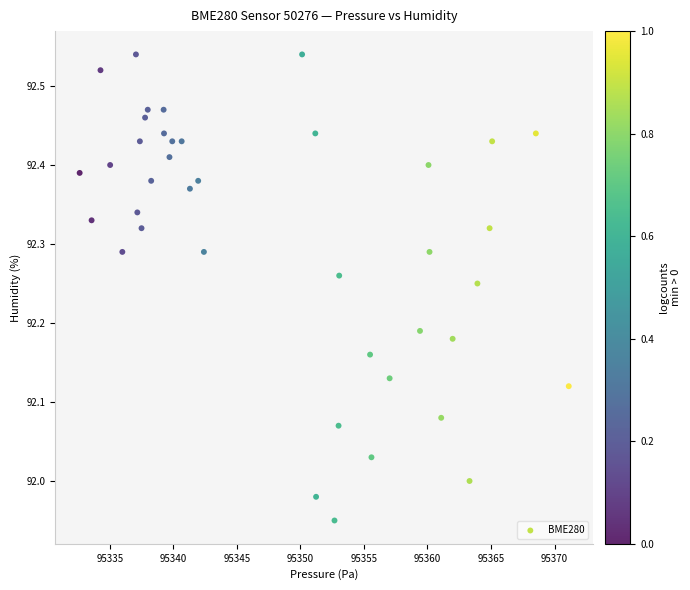

What is the range of X values (max minus min)?

38.5